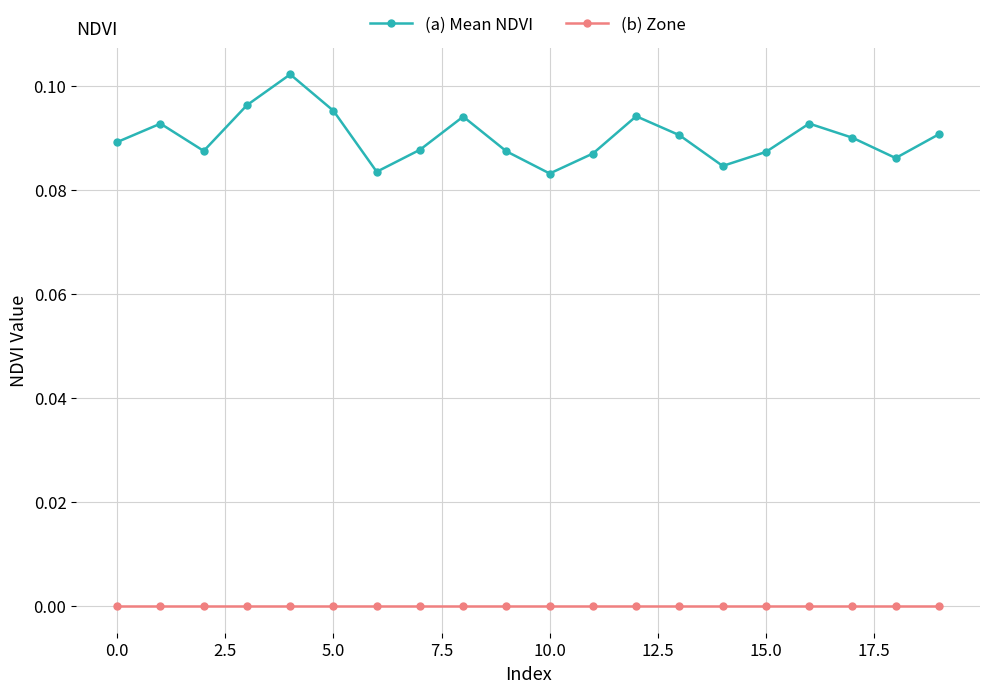

List the series in order of their overall mean, highest first.

(a) Mean NDVI, (b) Zone